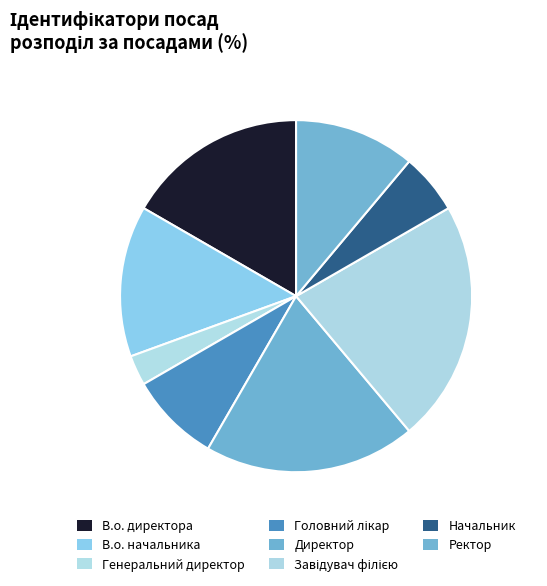

The Начальник slice represents 6% of the pie. True or false?

True